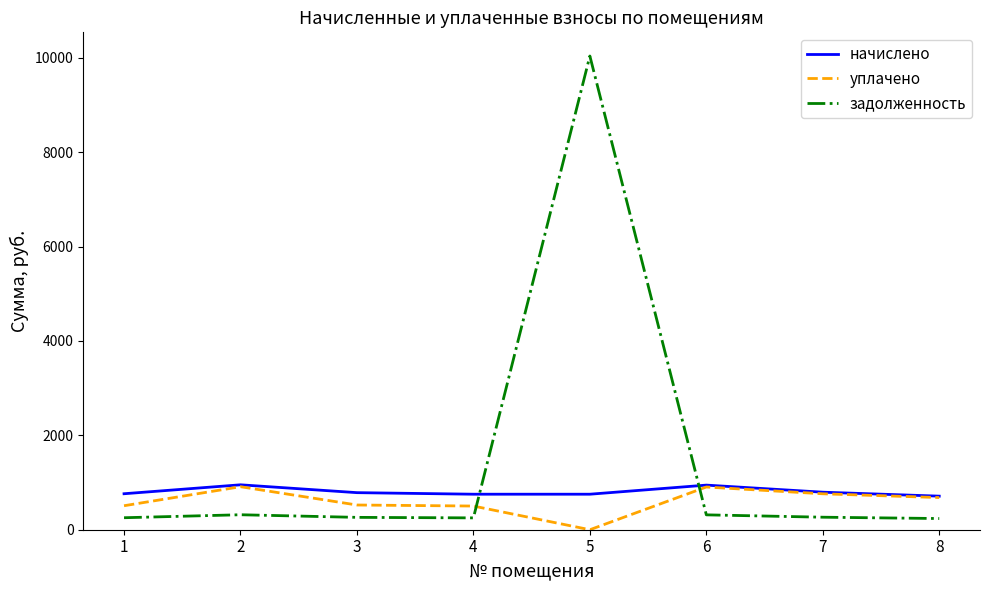

What is the greatest value displayed?

10039.4